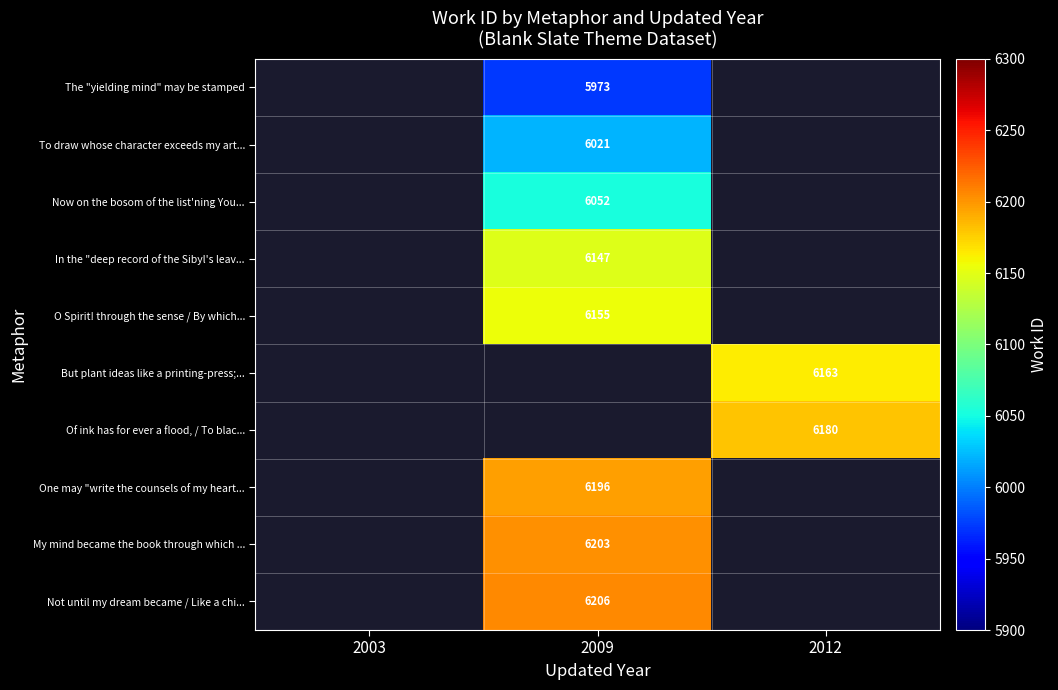

True or false: One may "write the counsels of my heart... has a value of 6196 at 2009.

True